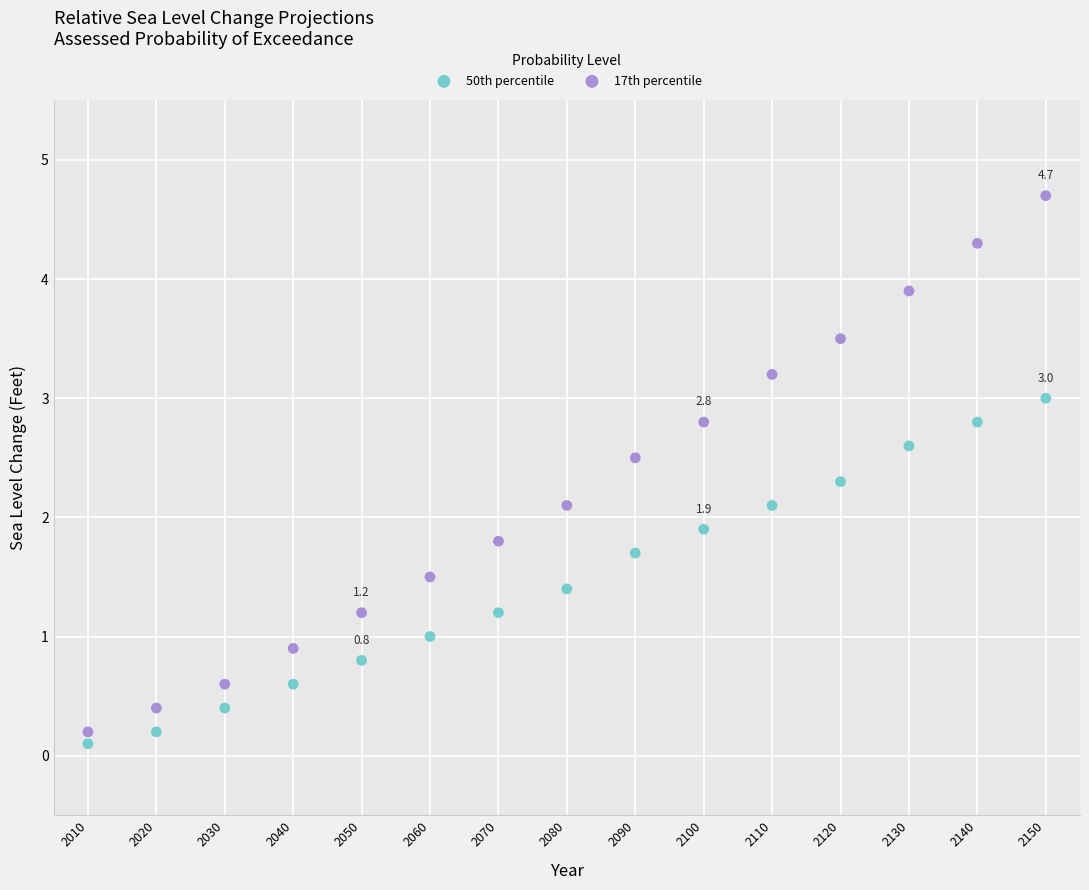

Which series reaches the maximum Y coordinate?

17th percentile